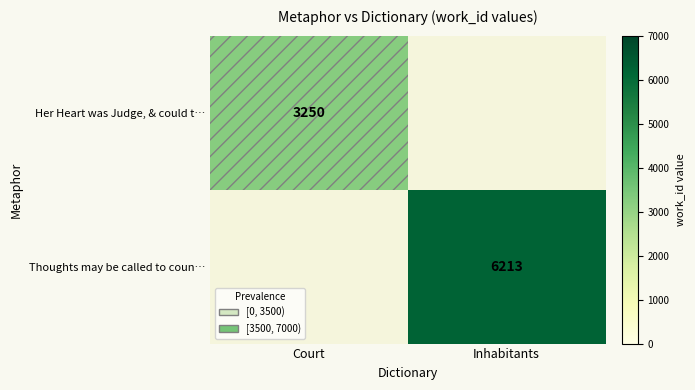

At how many categories does at least one series exceed 3523?

1